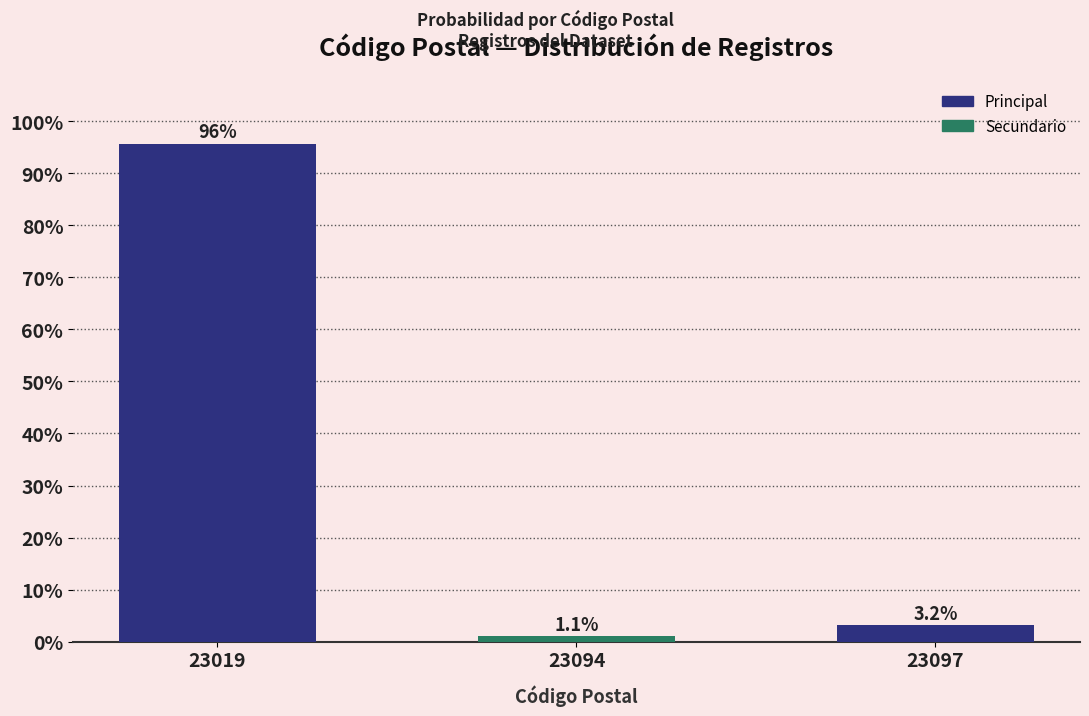

Are the bars horizontal?

No